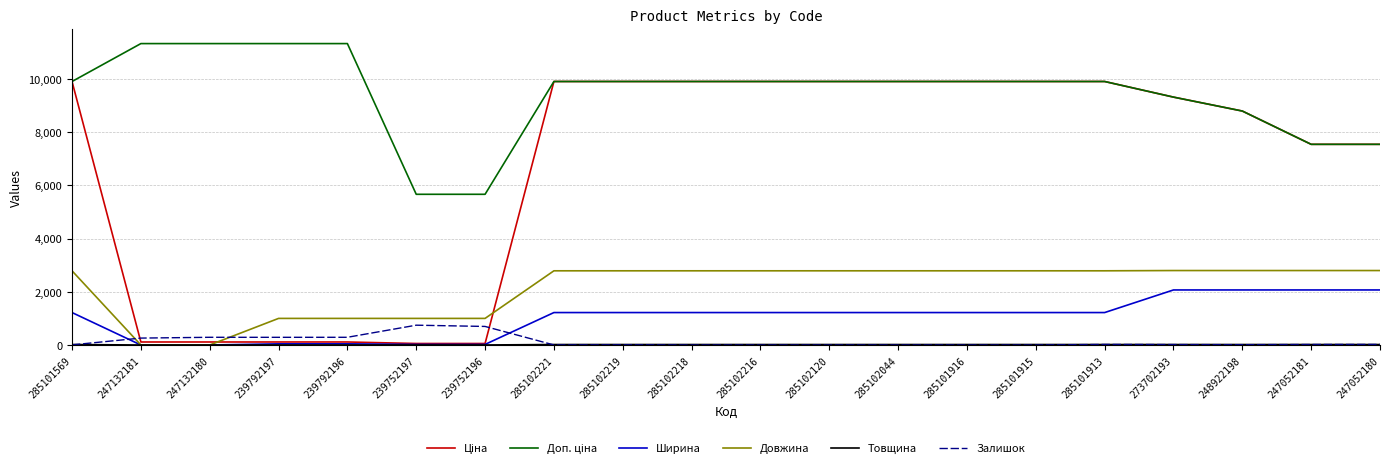

At how many categories does at least one series exceed 1544?

20